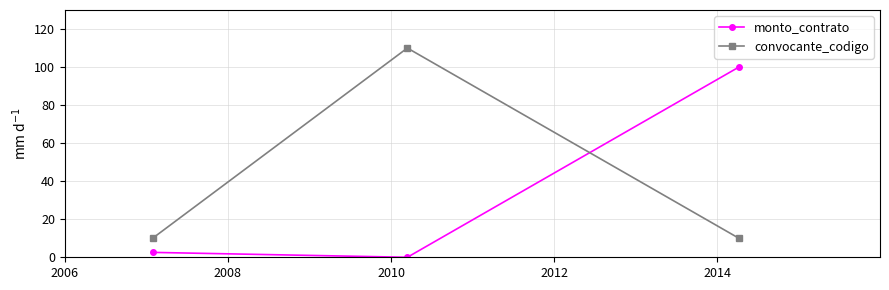

List the series in order of their overall mean, lowest first.

monto_contrato, convocante_codigo